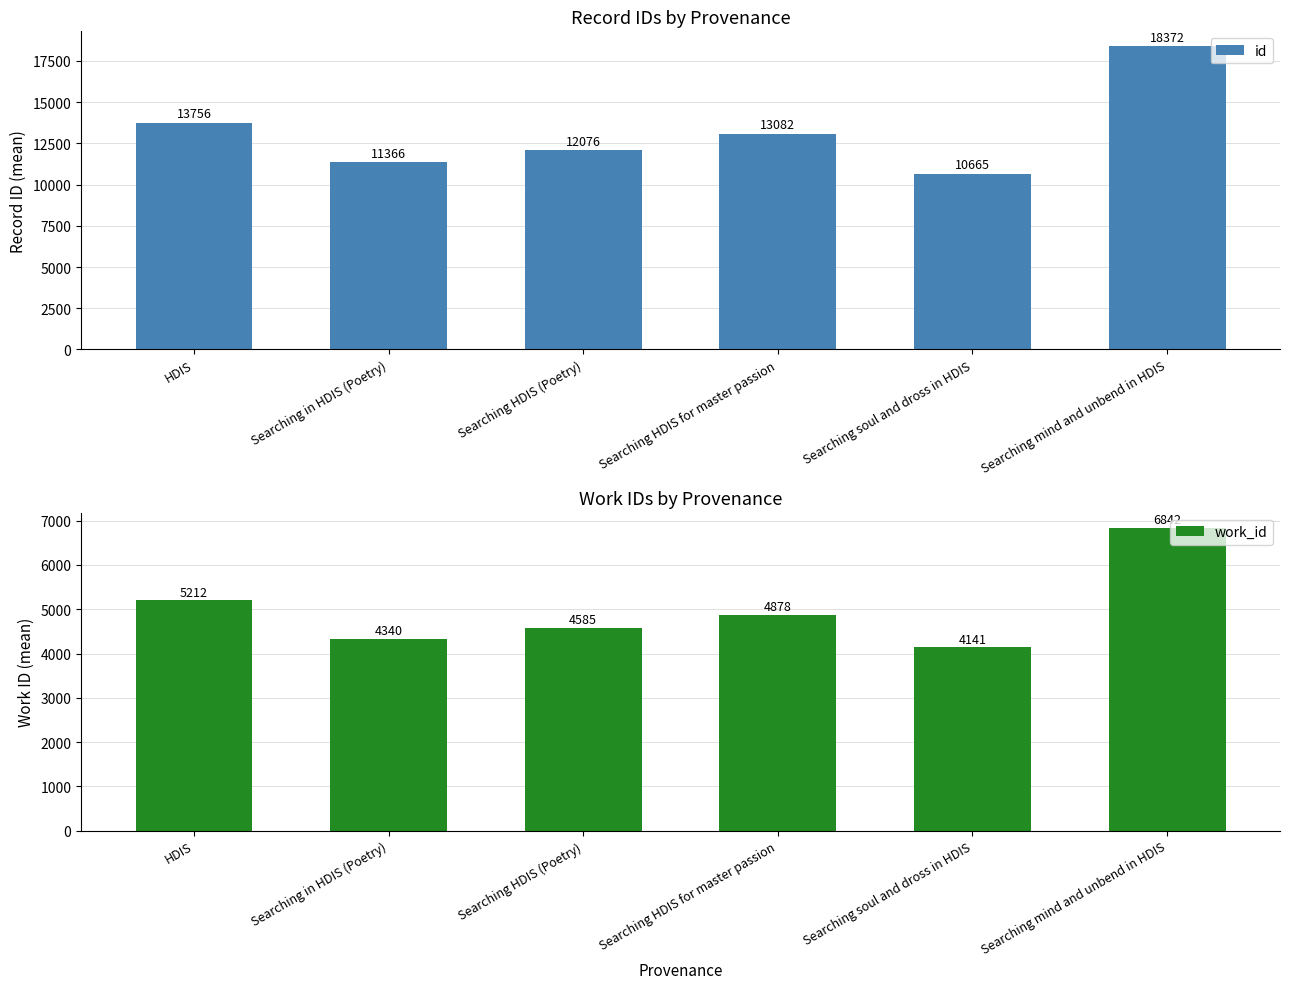

How many bars are there in each group?

2